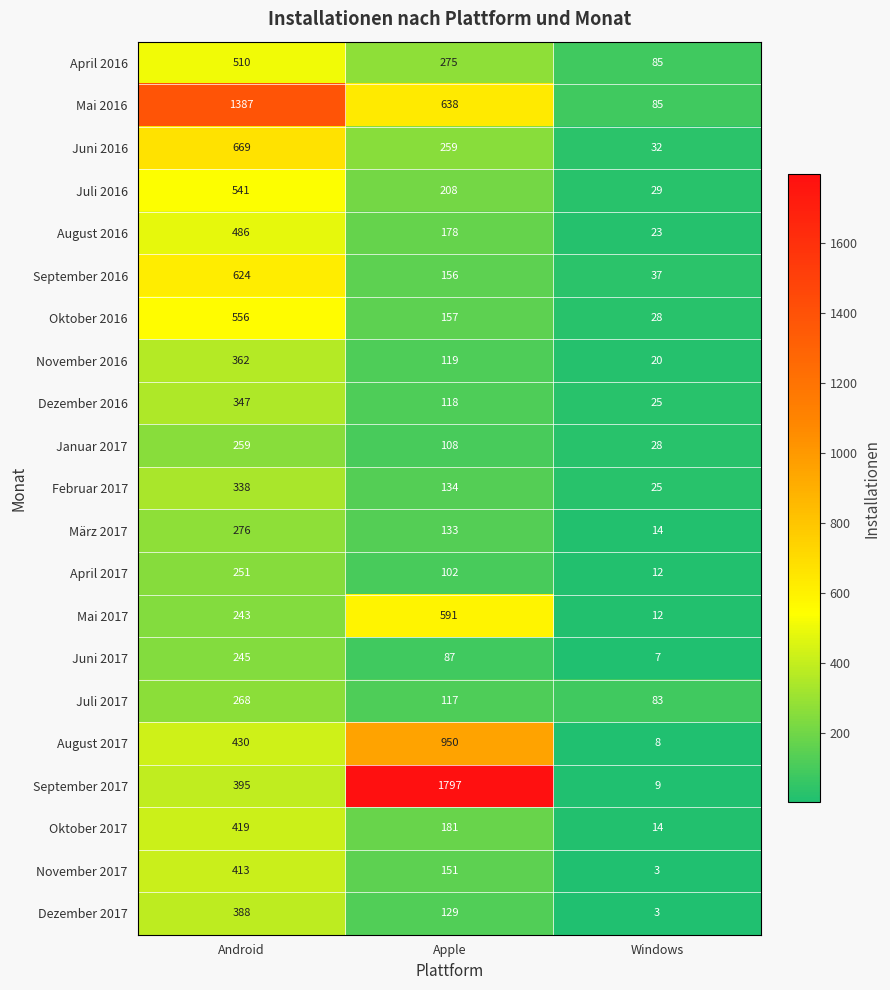

Read the November 2017 value at Windows.

3